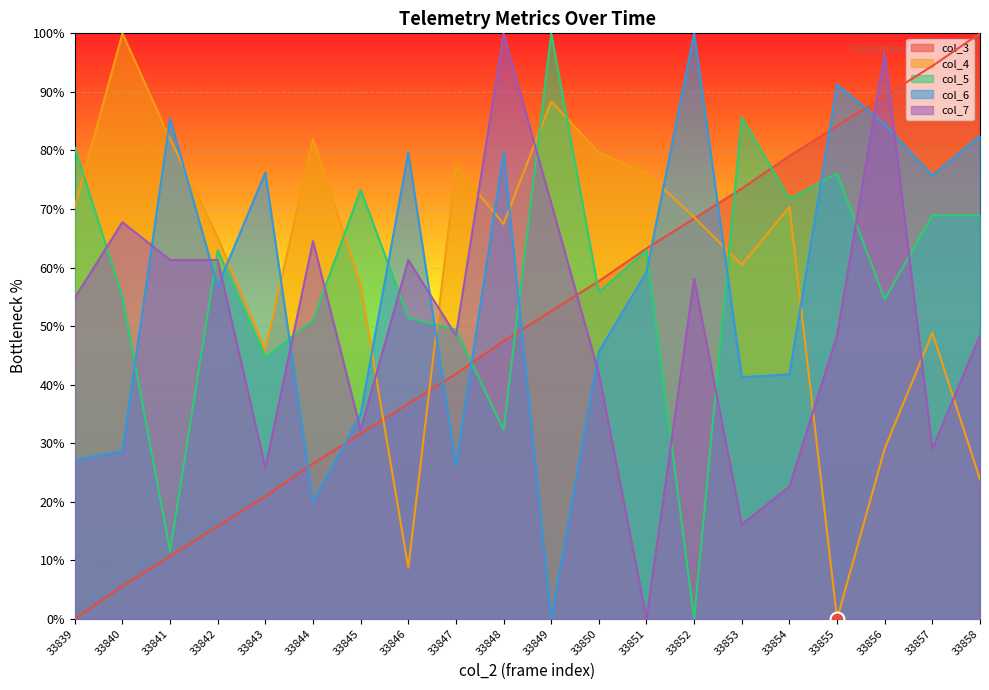

Where is col_7 nearest to the value 50?

33847